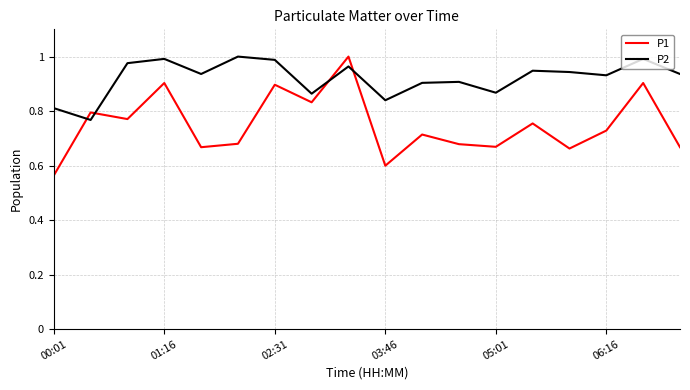

Count the P1 values in the range 0 to 1.

18